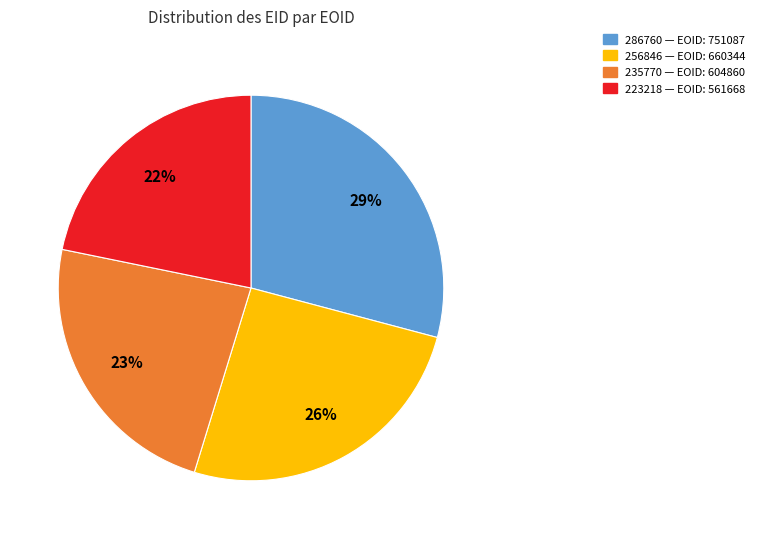

Is there any slice that represents more than half of the pie?

No